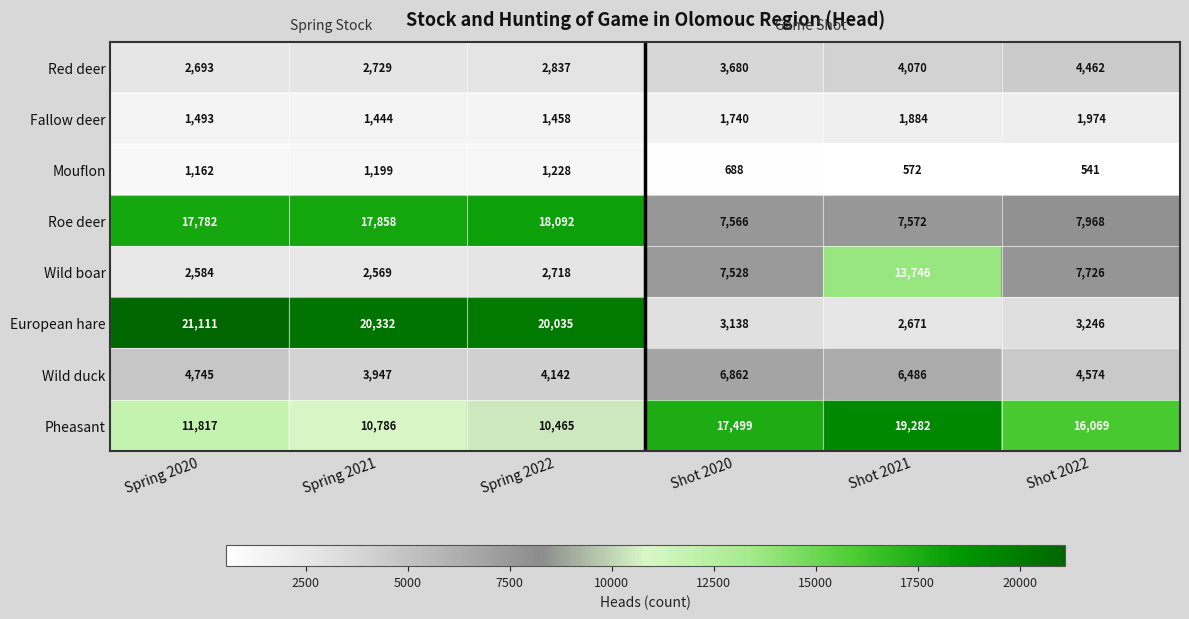

What is the spread (max minus min) of values at Shot 2020?

16811